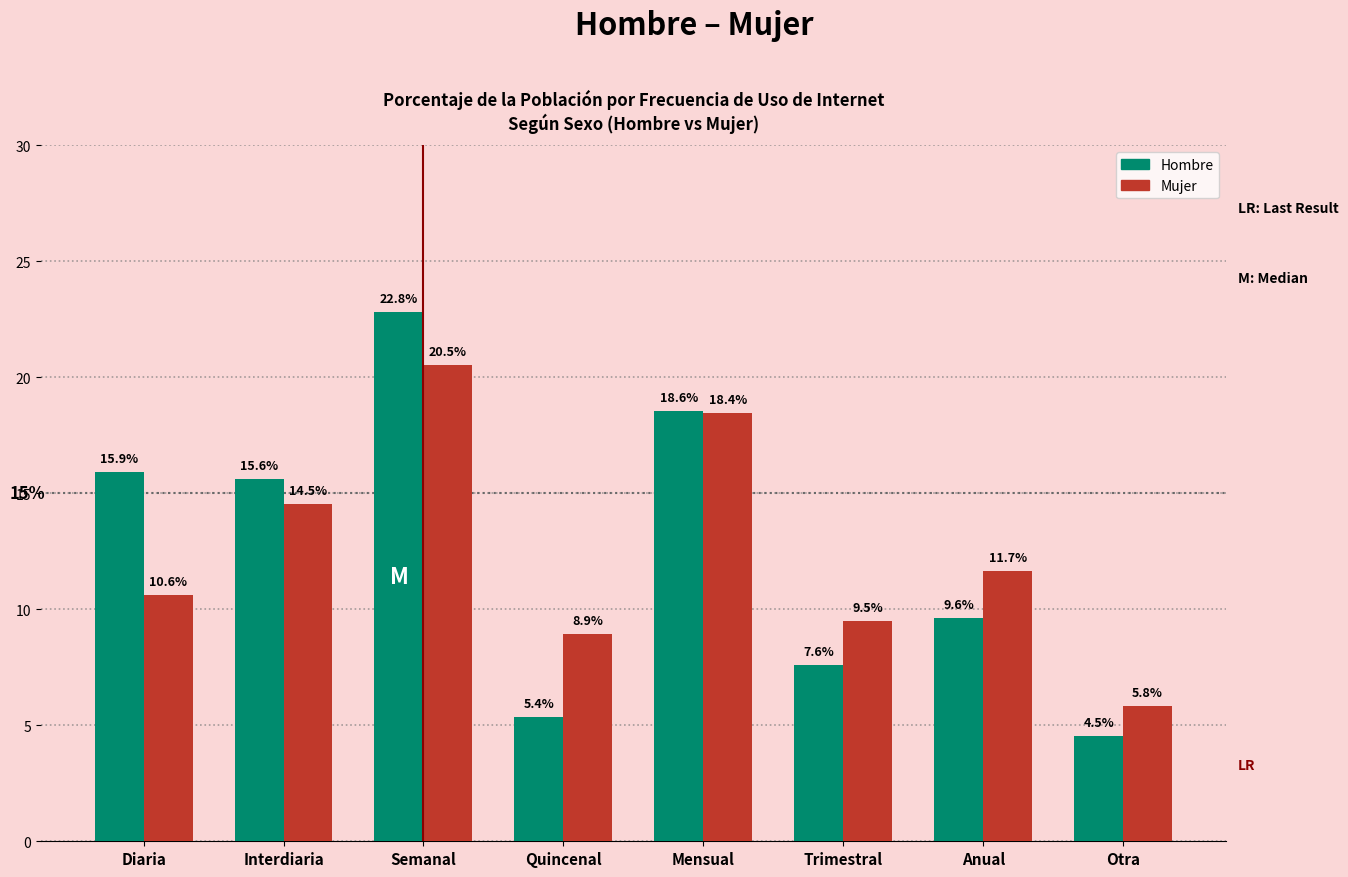

How many series are shown in this chart?

2